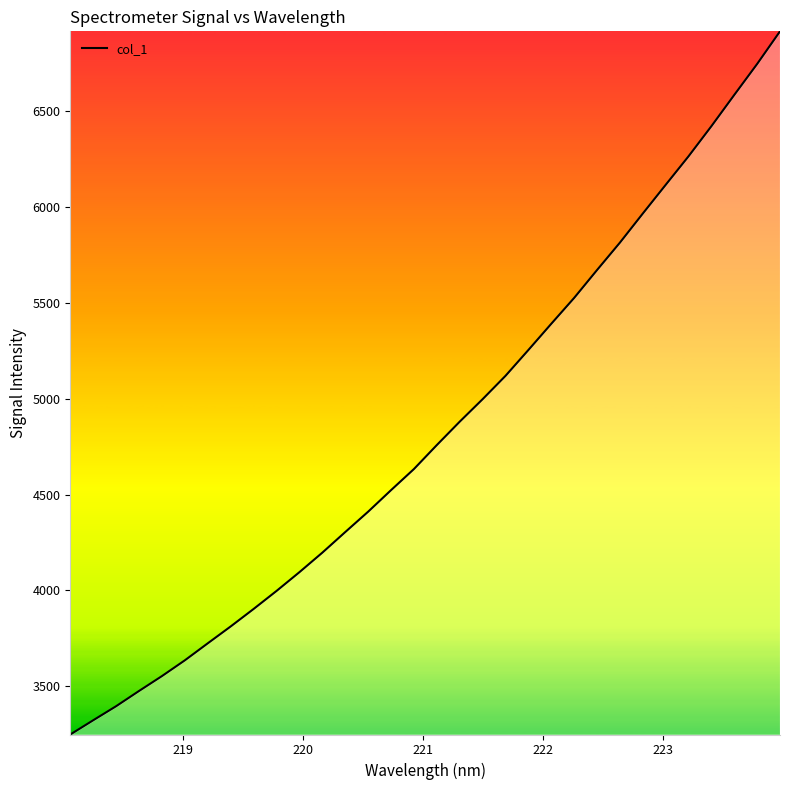

What is the sum of all values?

154653.3